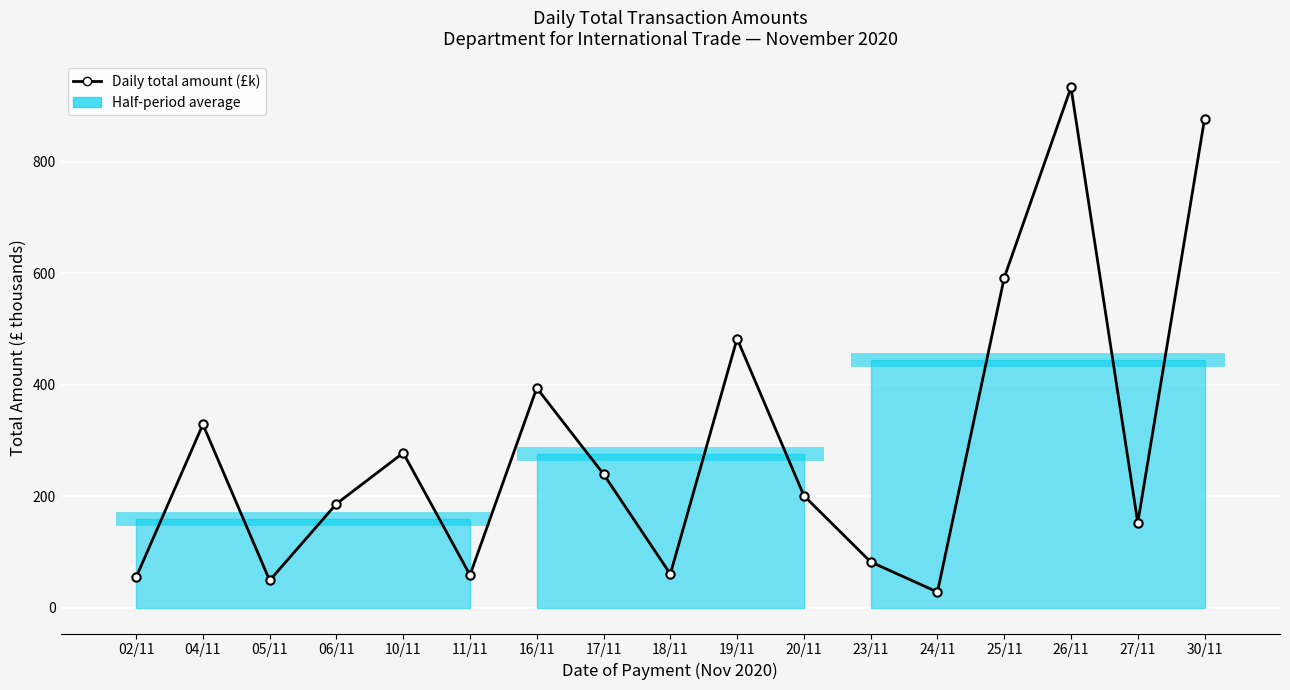

Where is the data nearest to the value 480?

19/11